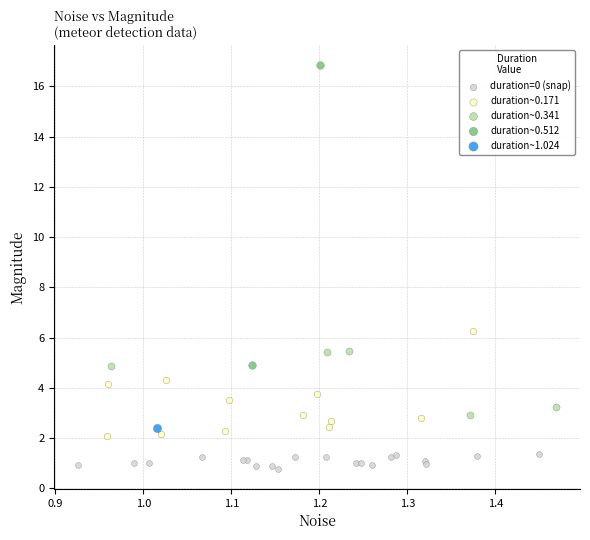

What are all the series names shown in the legend?

duration=0 (snap), duration~0.171, duration~0.341, duration~0.512, duration~1.024